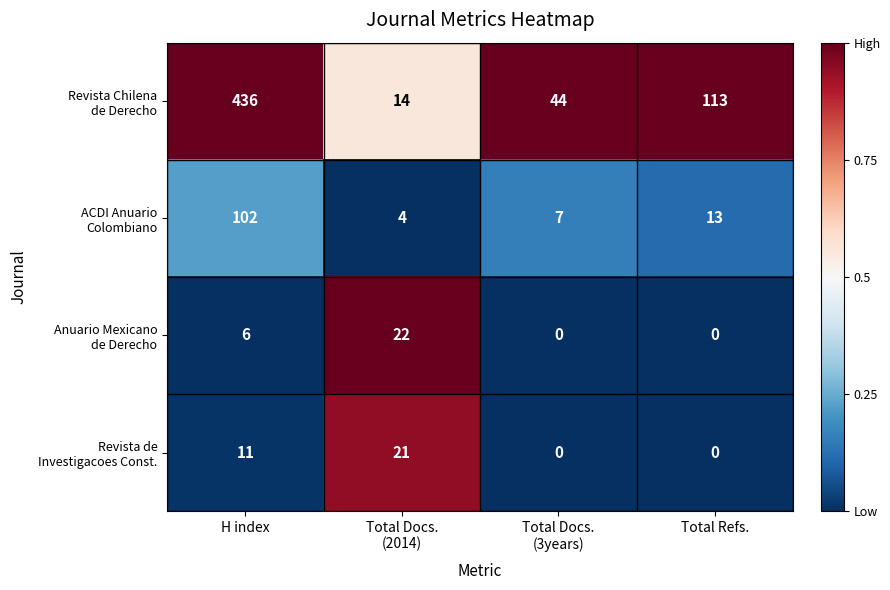

At how many categories does at least one series exceed 0?

4